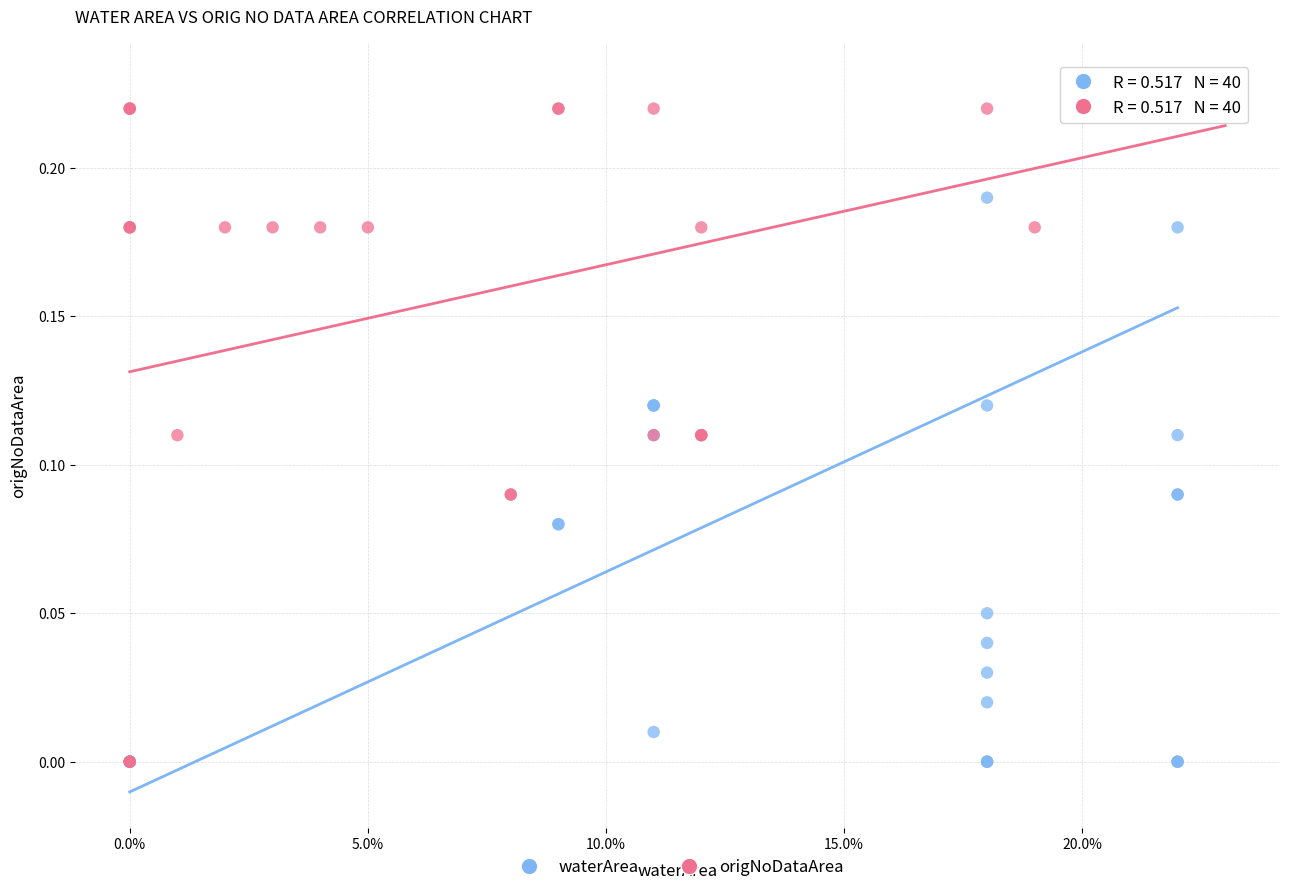

Which series has the widest spread of Y values?

waterArea